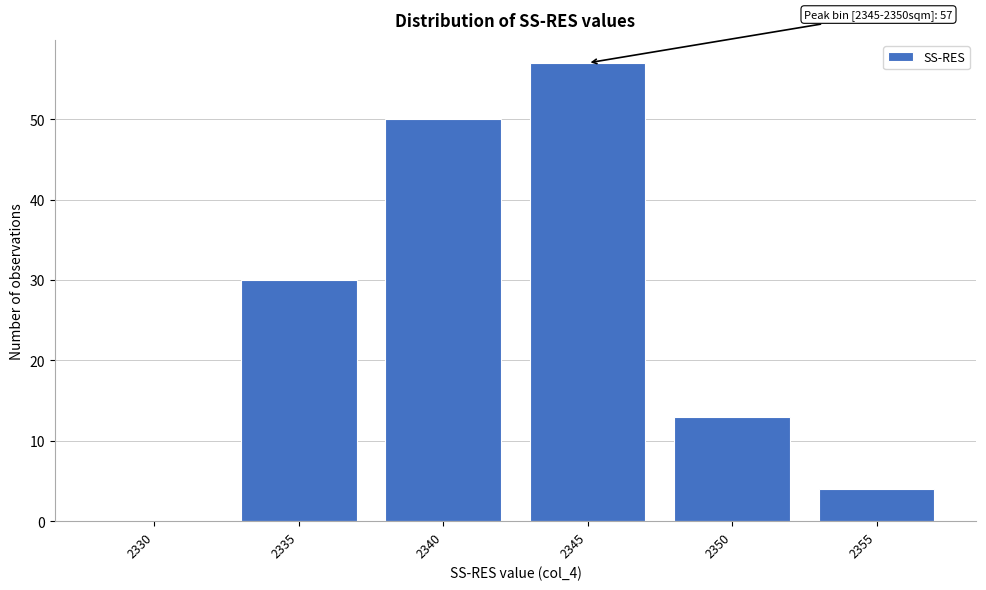

Reading left to right, what are all the values shown in this chart?

2330=0	2335=30	2340=50	2345=57	2350=13	2355=4